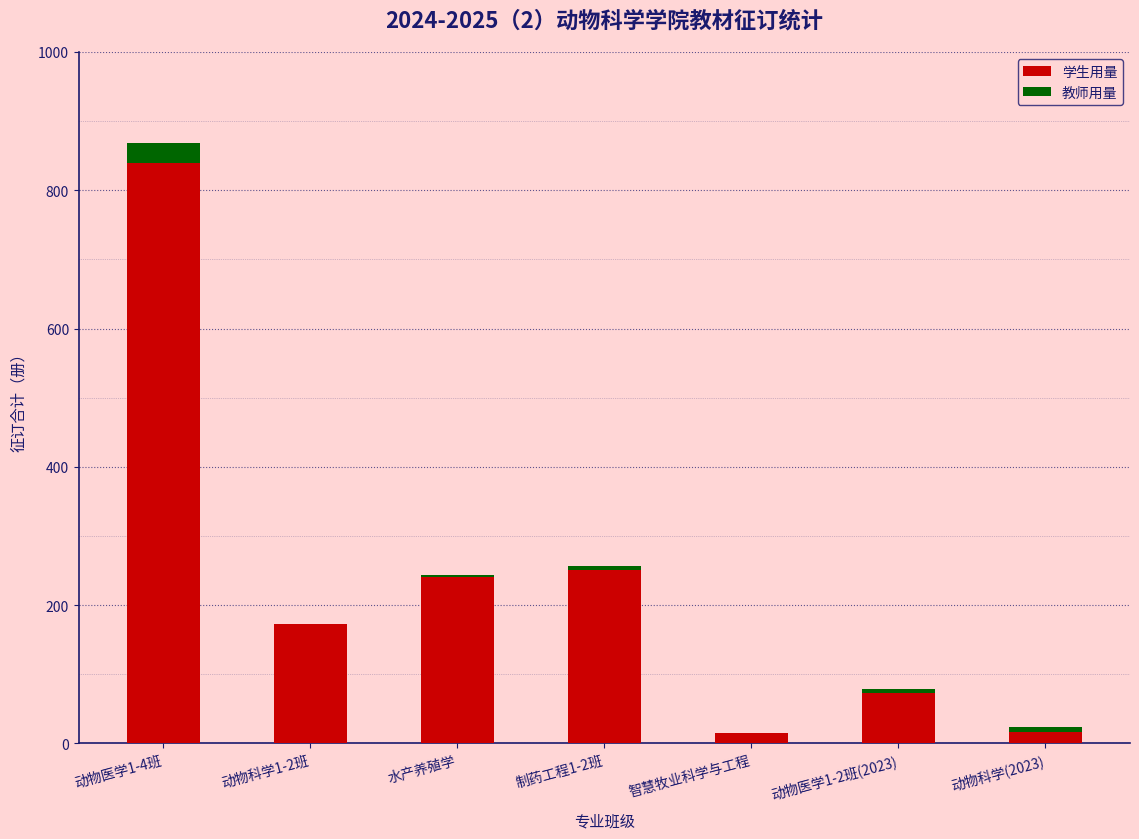

At which category is the sum across all series the highest?

动物医学1-4班